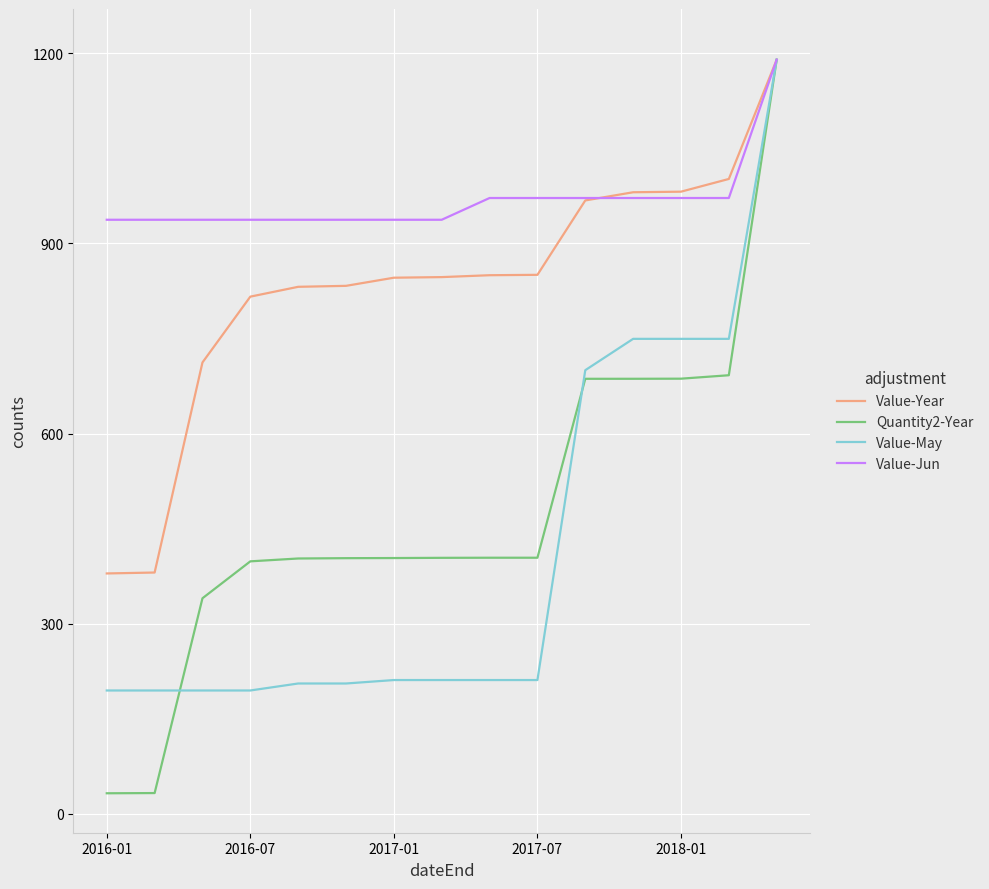

What is the difference between the second highest and minimum values in the Value-Jun series?

34.3